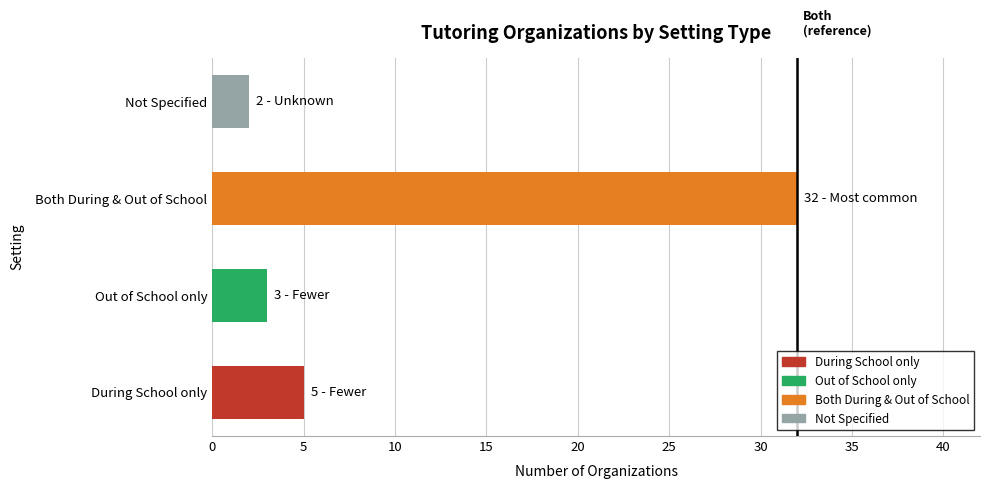

How many bars are there in total?

4